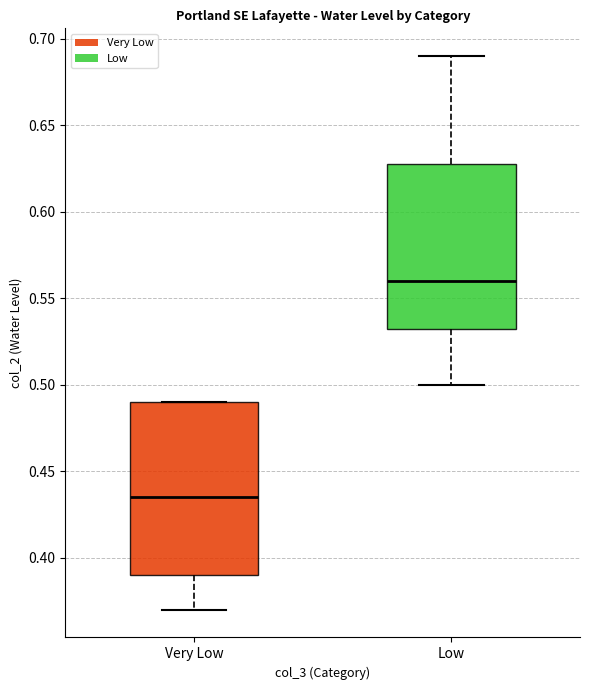

Reading left to right, transcribe this box plot: for each box, give where its median line is, the range the box spans, and where its two whiskers end, as read against the y-axis. The values are not printed on the chart, so give them approximately, as read against the axis.

Very Low: median 0.435, box 0.390 to 0.490, whiskers 0.370 to 0.490
Low: median 0.560, box 0.535 to 0.630, whiskers 0.500 to 0.690